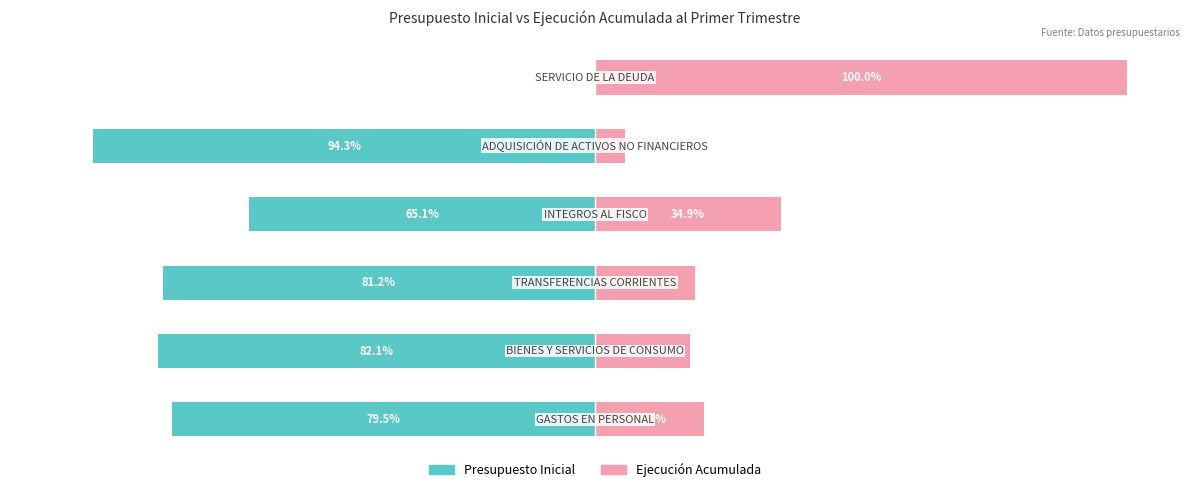

How many data points in Presupuesto Inicial are less than -79?

4